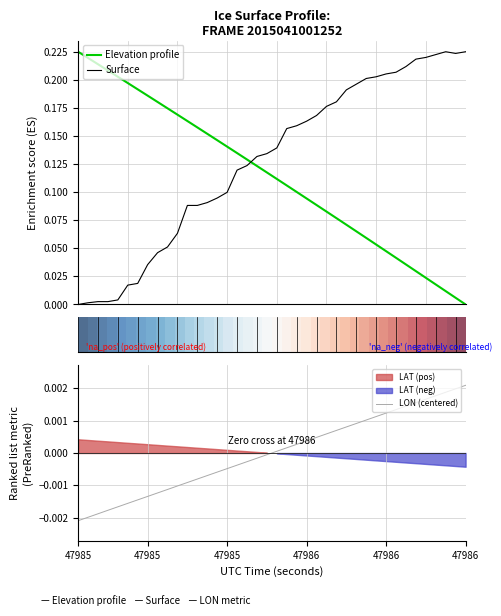

After their last crossing, which series has the higher values: Surface or Elevation profile?

Surface